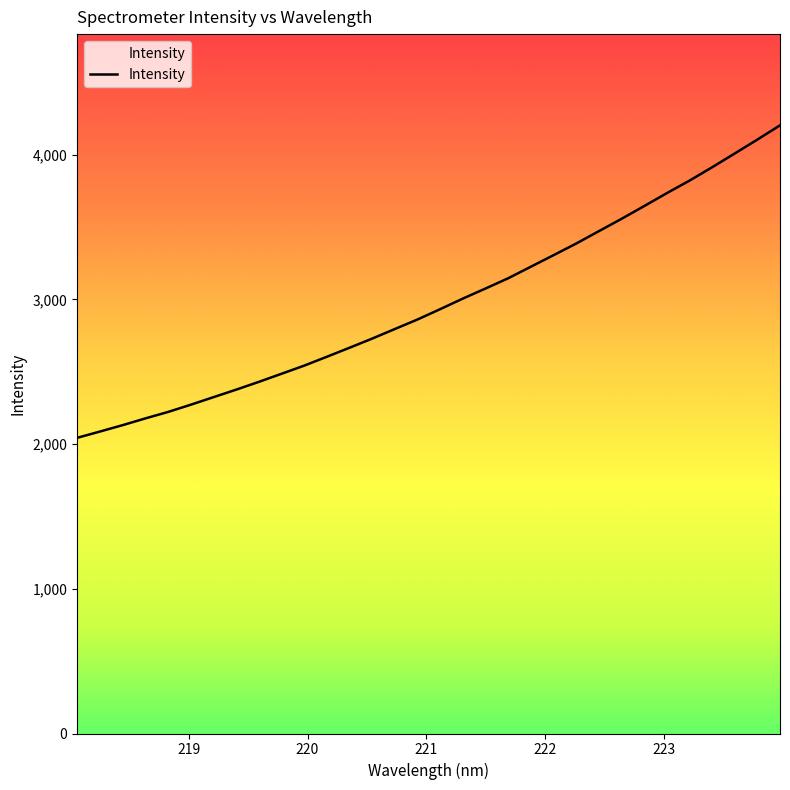

What is the label of the 21st point from the right?

220.1623